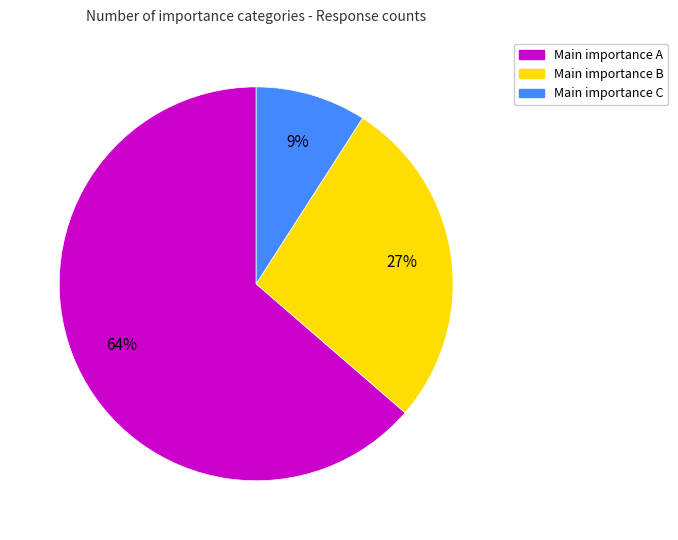

To the nearest percent, what is the difference between the largest and smallest slice percentages?

55%